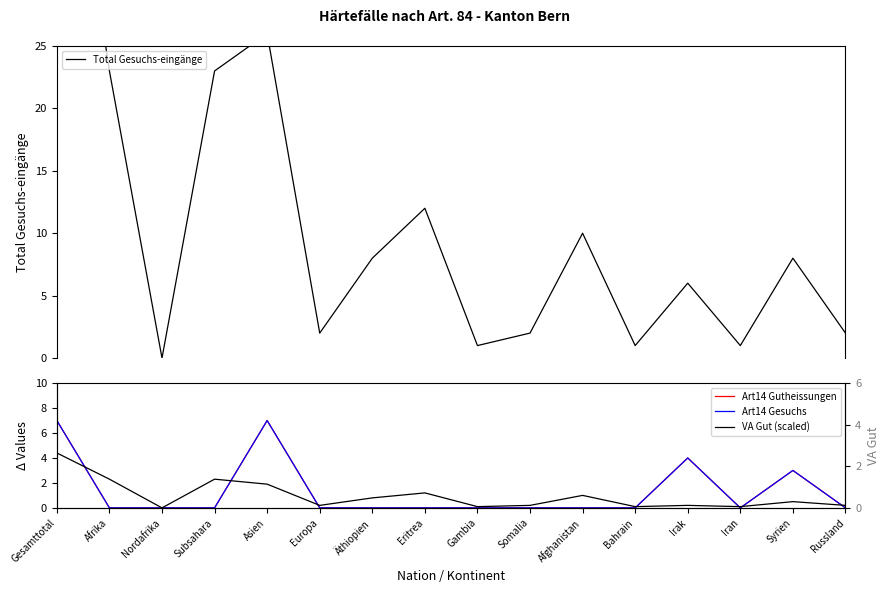

Reading left to right, list all the values displayed in this chart.

Total Gesuchs-eingänge: Gesamttotal=51.0	Afrika=23.0	Nordafrika=0.0	Subsahara=23.0	Asien=26.0	Europa=2.0	Äthiopien=8.0	Eritrea=12.0	Gambia=1.0	Somalia=2.0	Afghanistan=10.0	Bahrain=1.0	Irak=6.0	Iran=1.0	Syrien=8.0	Russland=2.0
Art14 Gutheissungen: Gesamttotal=7.0	Afrika=0.0	Nordafrika=0.0	Subsahara=0.0	Asien=7.0	Europa=0.0	Äthiopien=0.0	Eritrea=0.0	Gambia=0.0	Somalia=0.0	Afghanistan=0.0	Bahrain=0.0	Irak=4.0	Iran=0.0	Syrien=3.0	Russland=0.0
Art14 Gesuchs: Gesamttotal=7.0	Afrika=0.0	Nordafrika=0.0	Subsahara=0.0	Asien=7.0	Europa=0.0	Äthiopien=0.0	Eritrea=0.0	Gambia=0.0	Somalia=0.0	Afghanistan=0.0	Bahrain=0.0	Irak=4.0	Iran=0.0	Syrien=3.0	Russland=0.0
VA Gut (scaled): Gesamttotal=4.4	Afrika=2.3	Nordafrika=0.0	Subsahara=2.3	Asien=1.9	Europa=0.2	Äthiopien=0.8	Eritrea=1.2	Gambia=0.1	Somalia=0.2	Afghanistan=1.0	Bahrain=0.1	Irak=0.2	Iran=0.1	Syrien=0.5	Russland=0.2